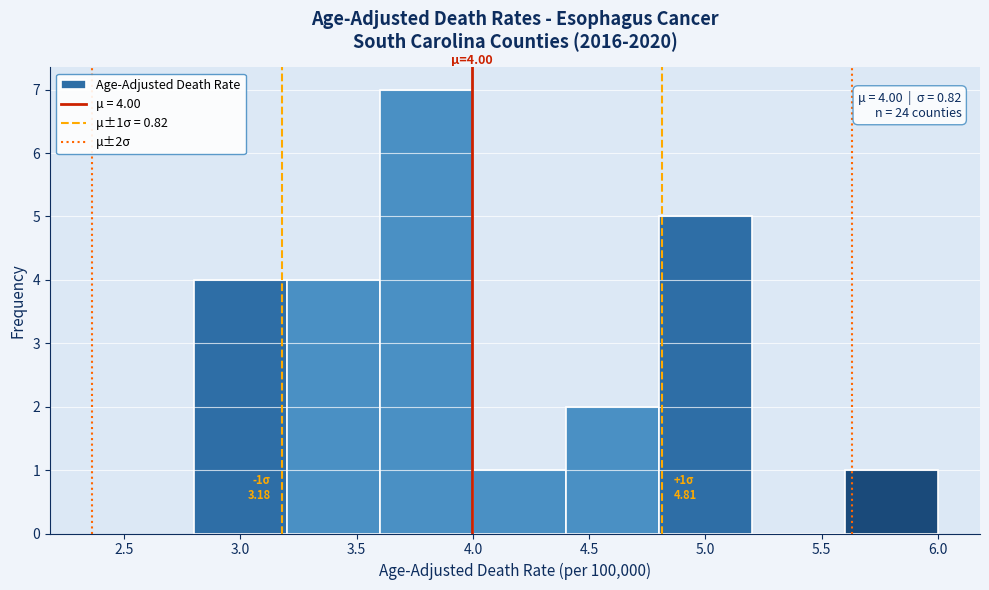

Over which range of the x-axis is the bar tallest?

3.6 to 4.0